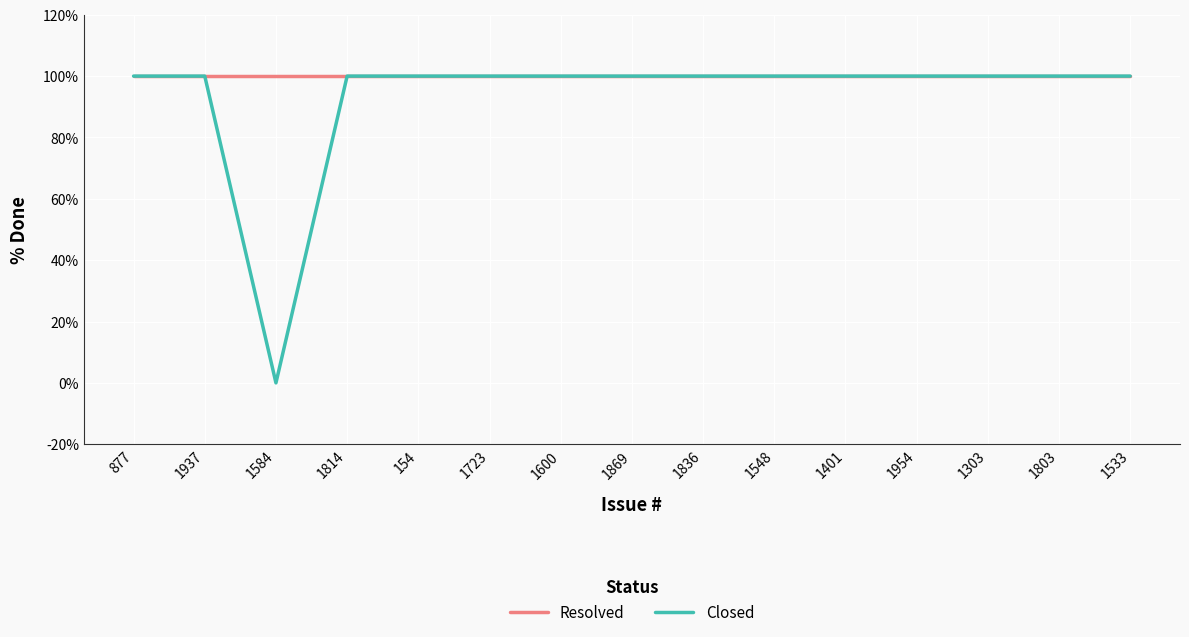

True or false: Resolved has a value of 100 at 1954.

True